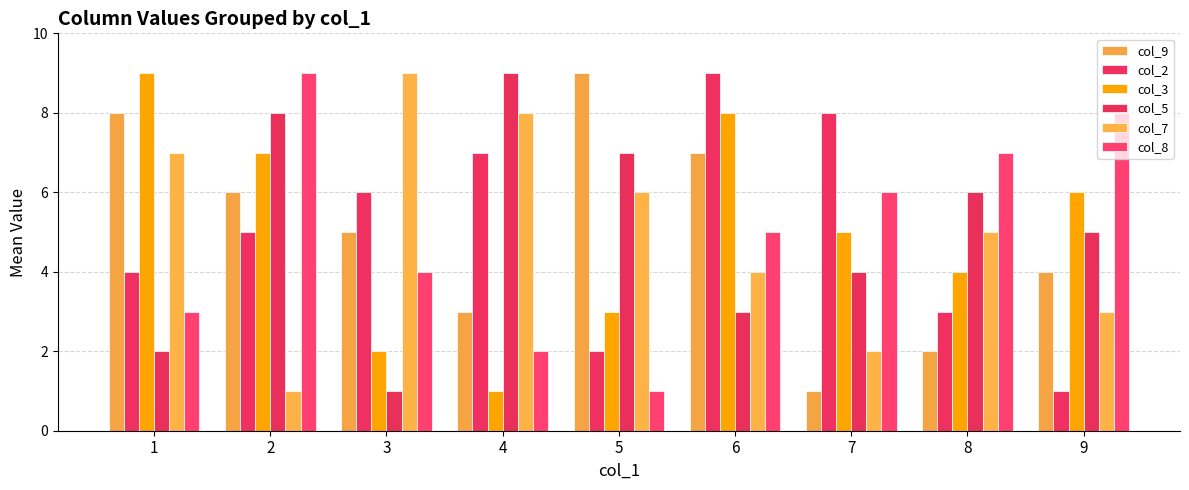

What is the difference between the highest and lowest values at 5?

8